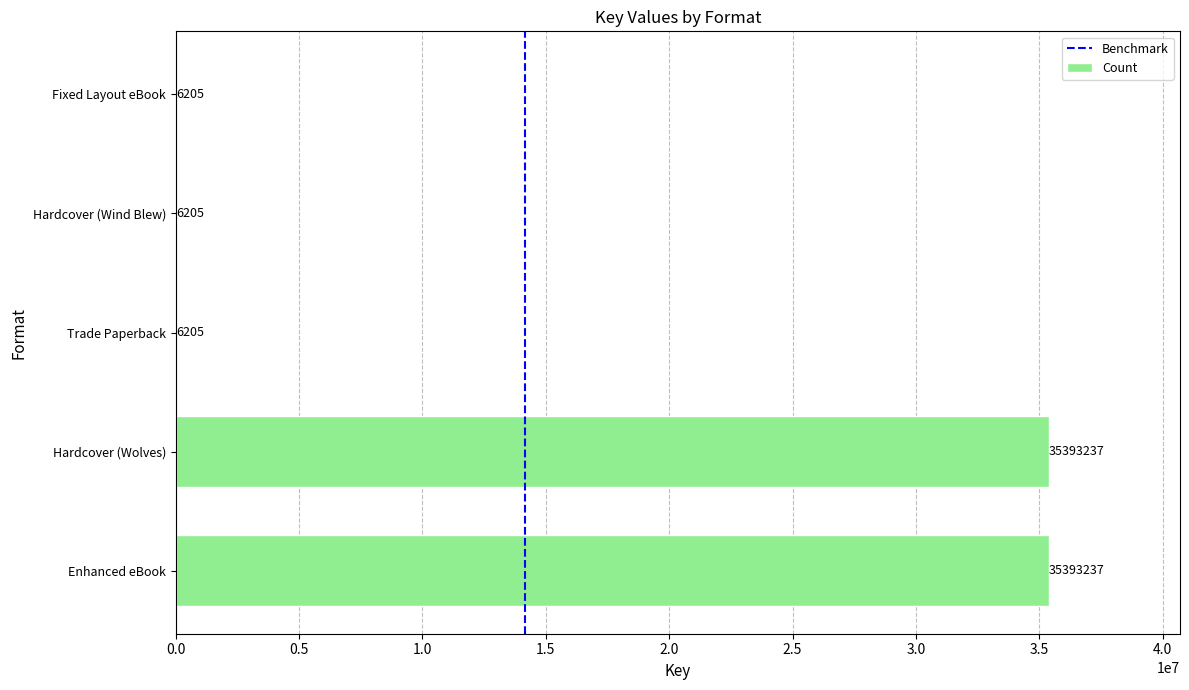

What is the sum of all values?

70805089